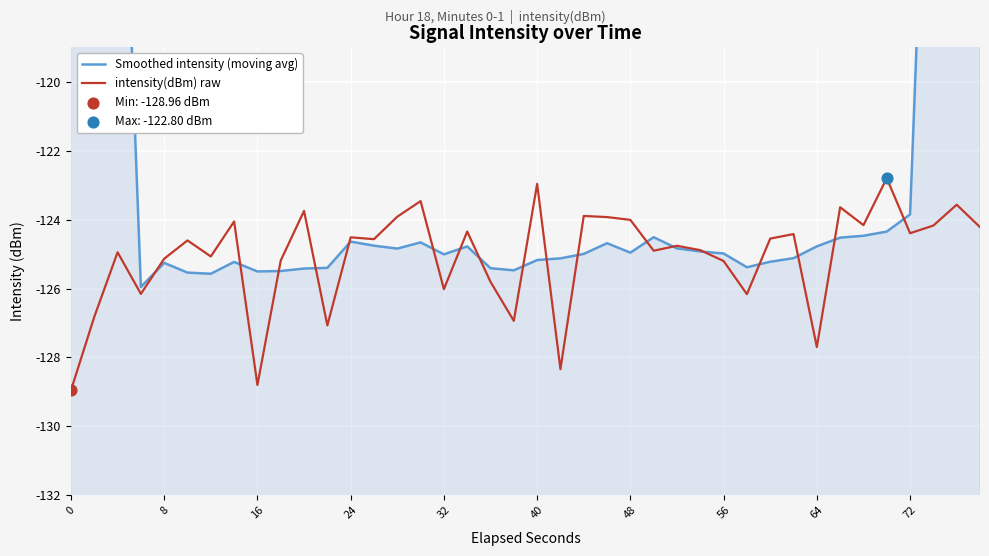

Is it true that intensity(dBm) raw equals -182.4 at 64?

False